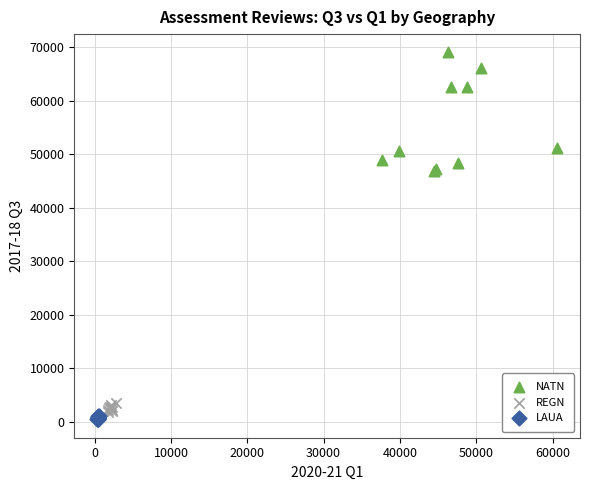

Which series has the widest spread of Y values?

NATN